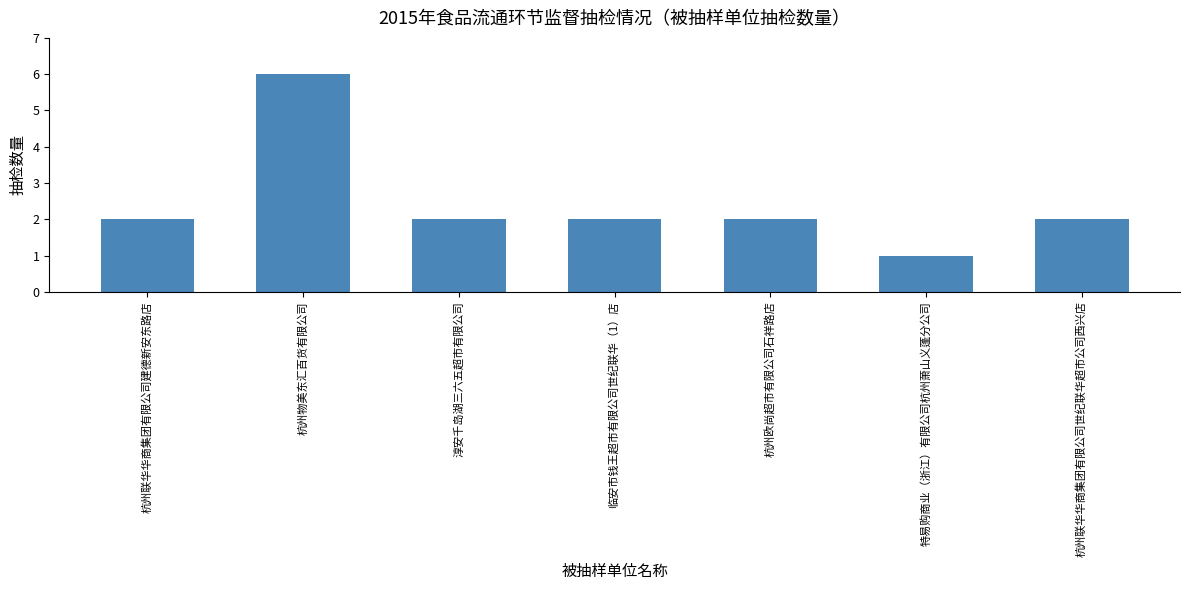

What is the label of the 2nd bar from the right?

特易购商业（浙江）有限公司杭州萧山义蓬分公司